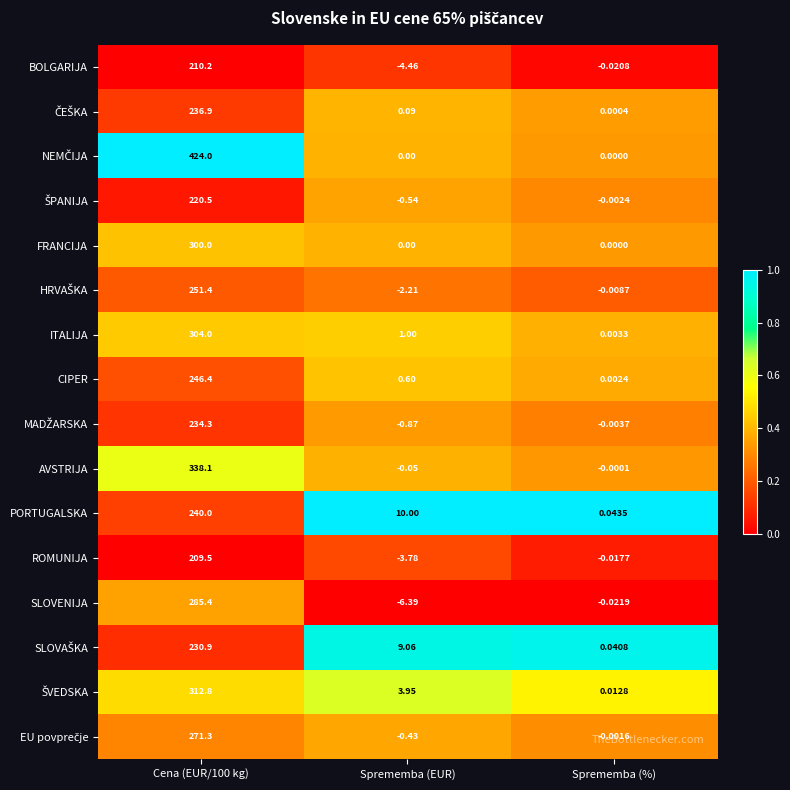

Which category has the lowest value in the AVSTRIJA series?

Sprememba (EUR)